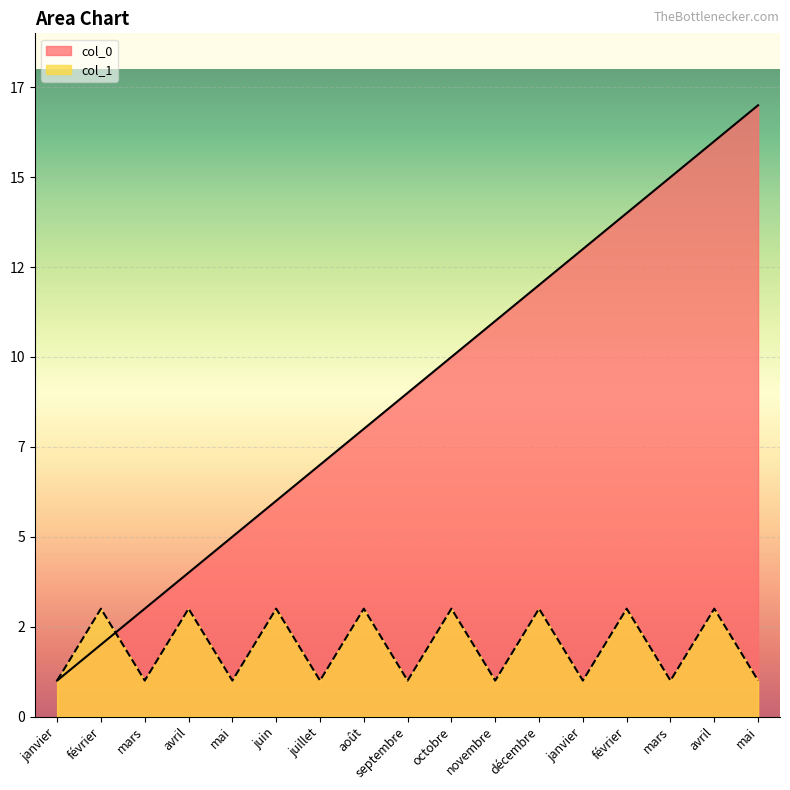

True or false: col_1 has more than 2 points higher than both neighbors.

True